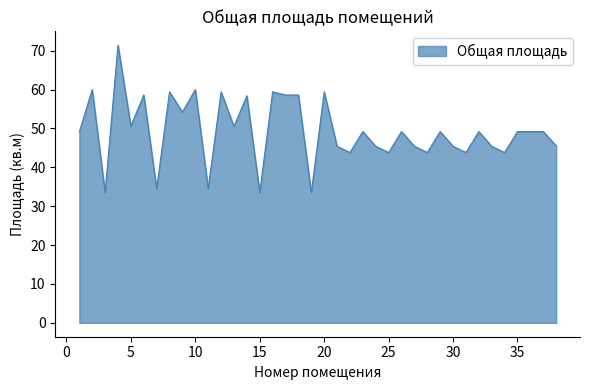

What is the greatest value displayed?

71.4